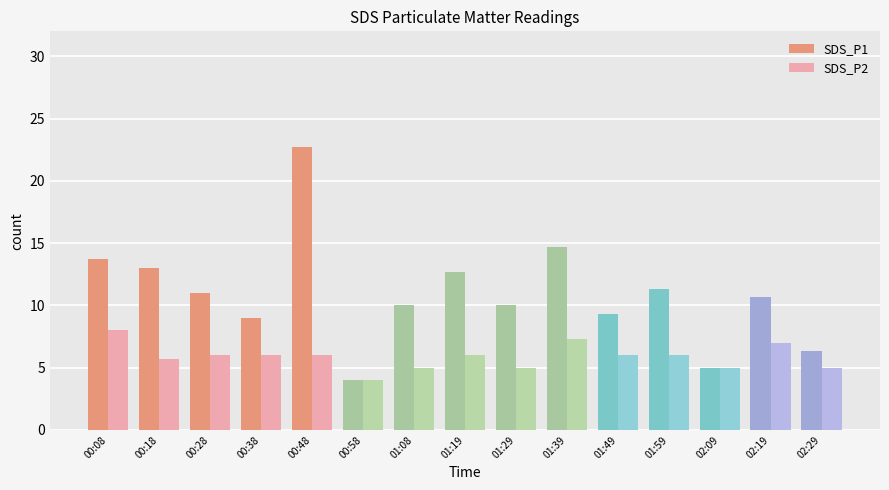

Which series has the widest spread of values?

SDS_P1